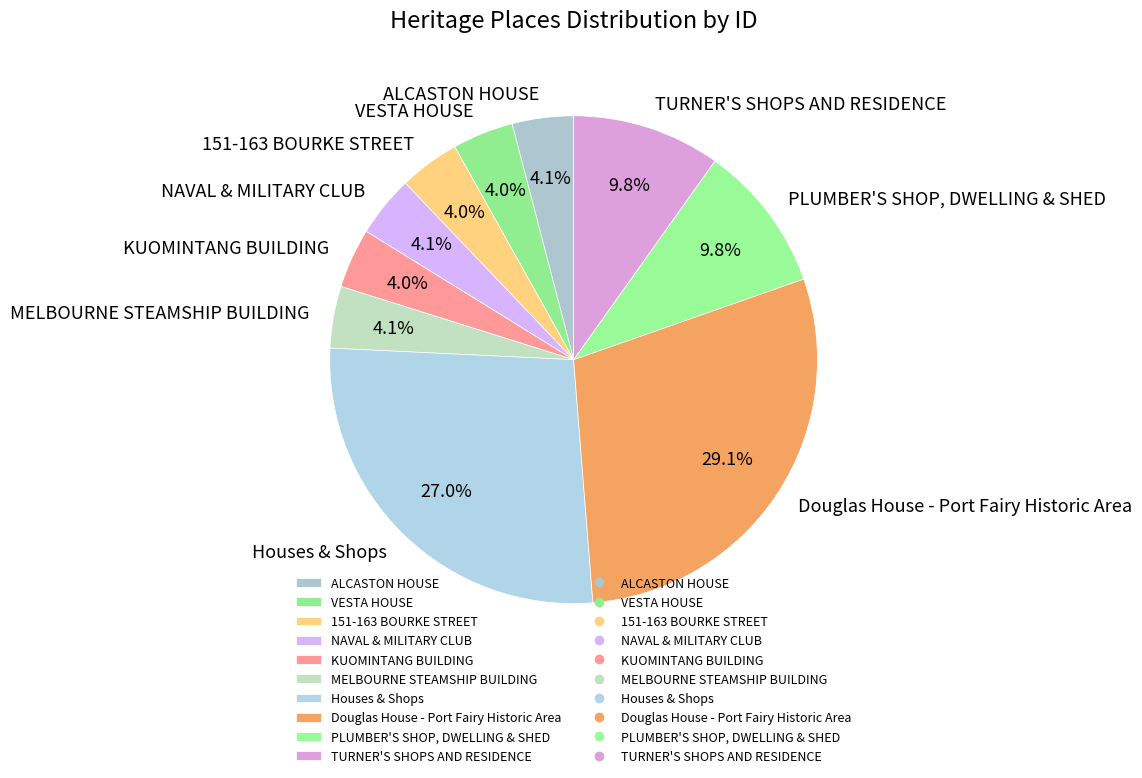

To the nearest percent, what is the combined percentage of TURNER'S SHOPS AND RESIDENCE and MELBOURNE STEAMSHIP BUILDING?

14%